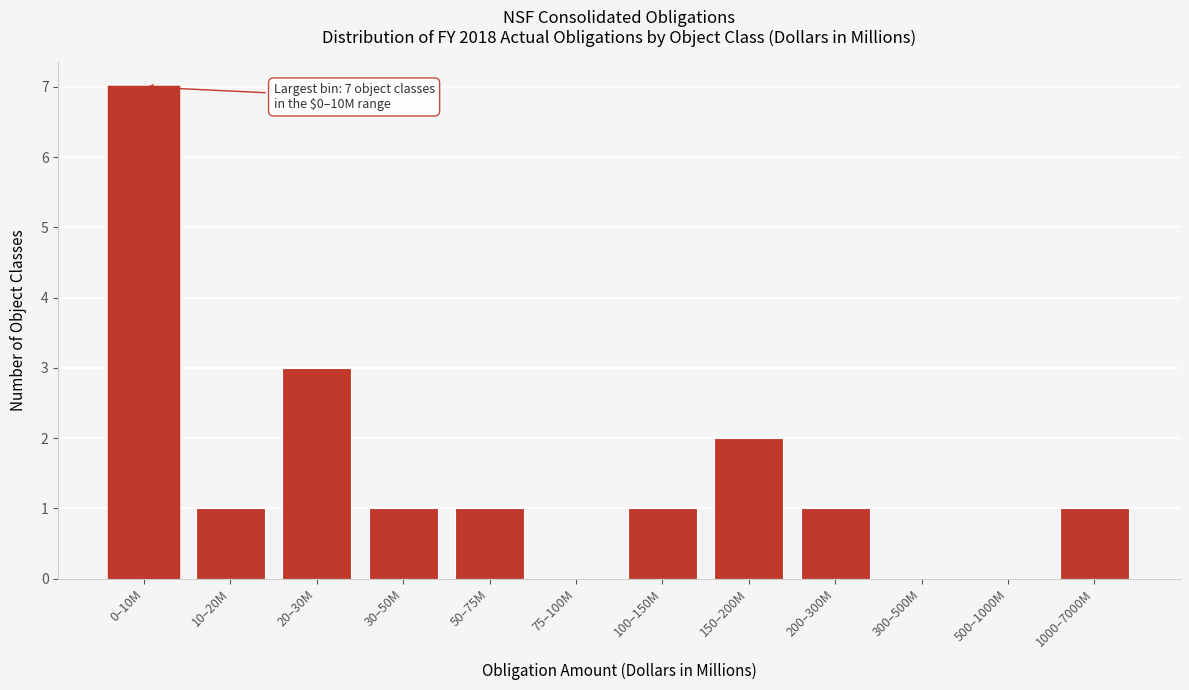

Reading left to right, list all the values displayed in this chart.

0–10M=7	10–20M=1	20–30M=3	30–50M=1	50–75M=1	75–100M=0	100–150M=1	150–200M=2	200–300M=1	300–500M=0	500–1000M=0	1000–7000M=1